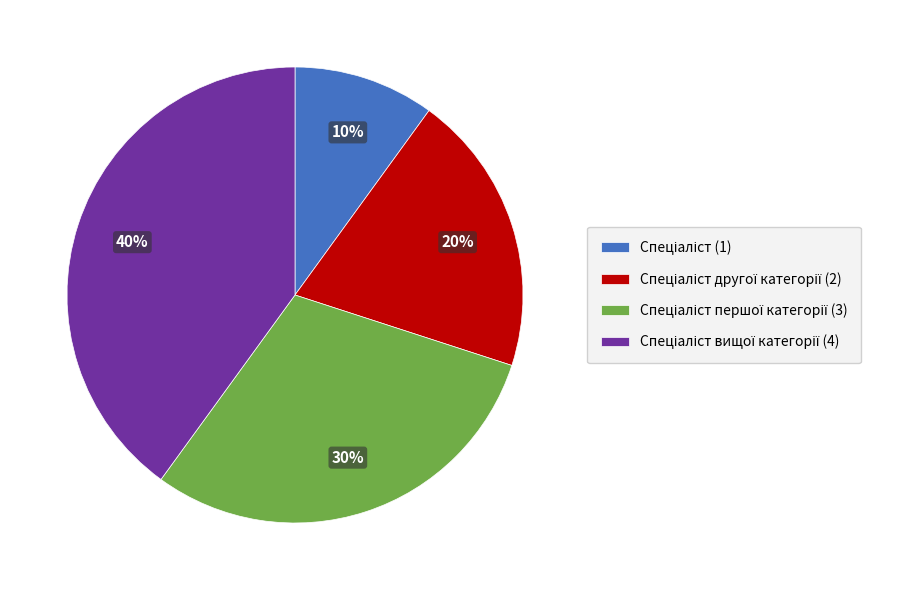

Count the number of slices in the pie.

4